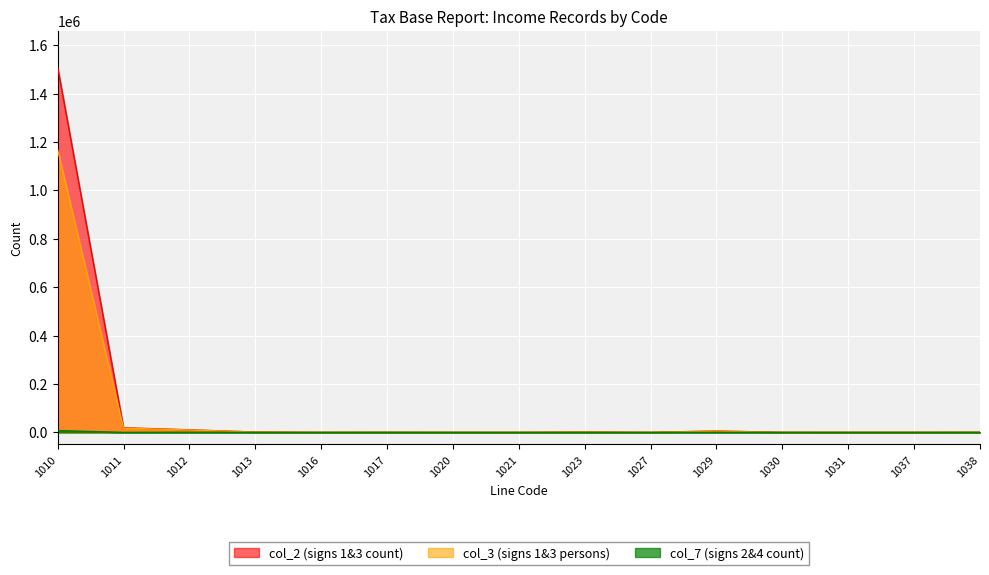

How many lines are shown in the chart?

3